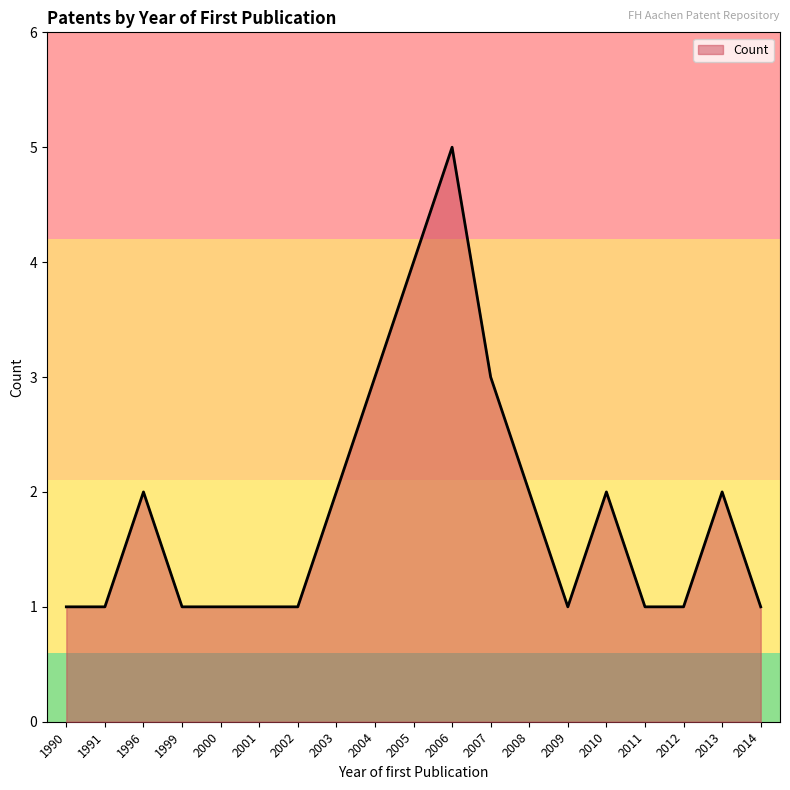

What is the ratio of the value at 2013 to the value at 2002?

2.0